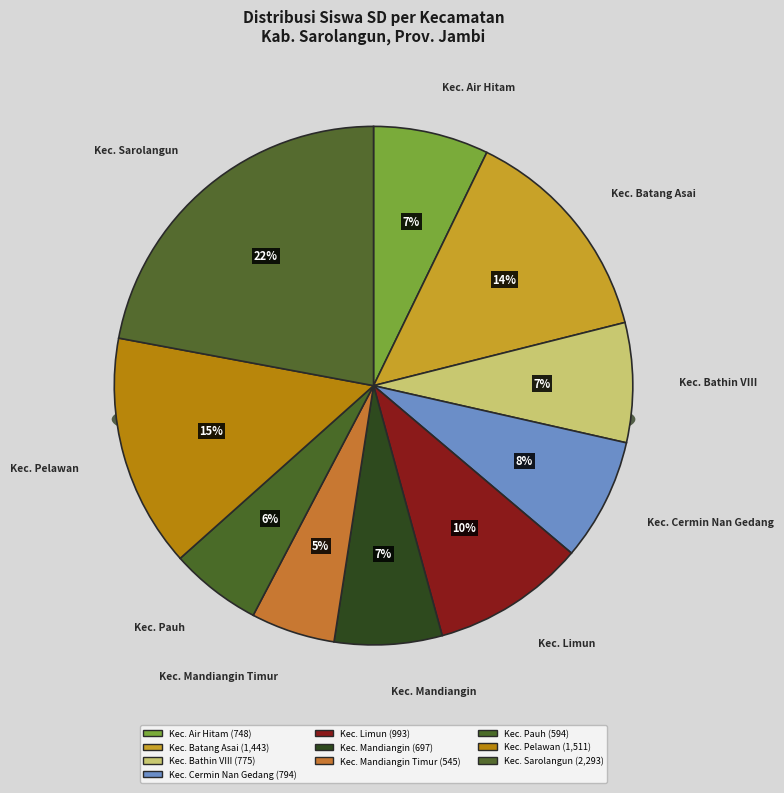

What percentage is the Kec. Batang Asai slice, to the nearest percent?

14%